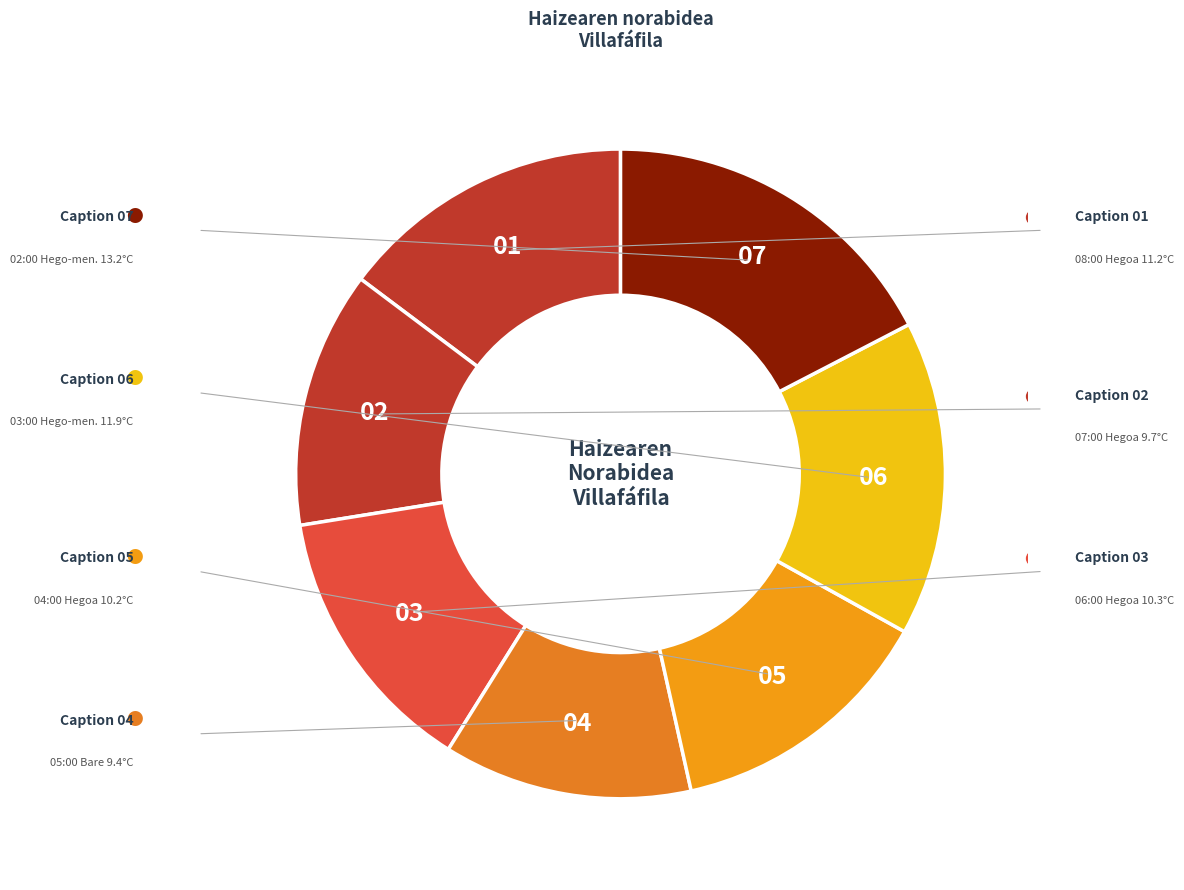

Which slice is the largest?

07